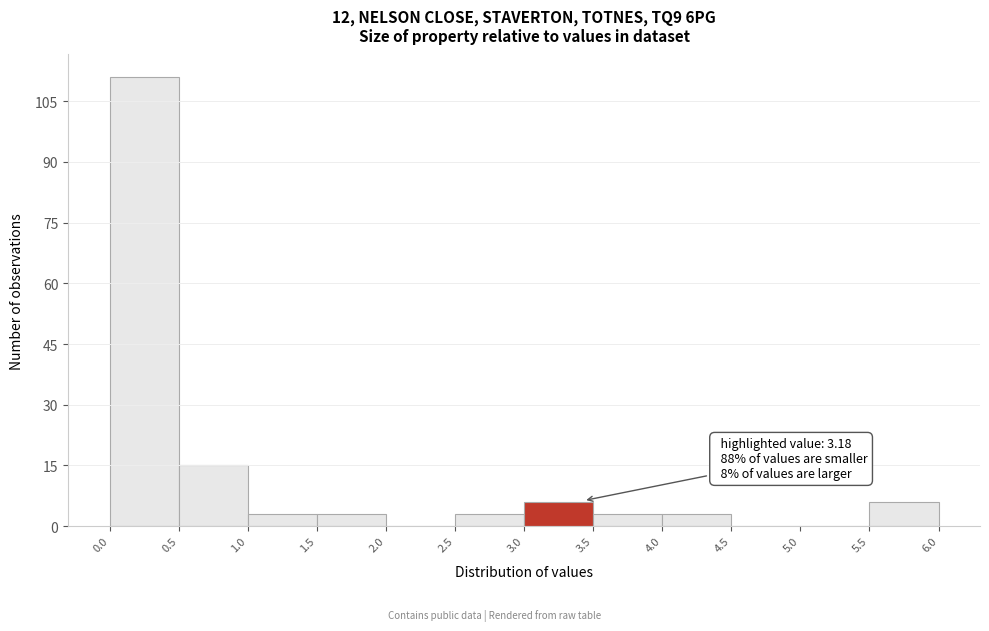

Over which range of the x-axis is the bar tallest?

0.0 to 0.5